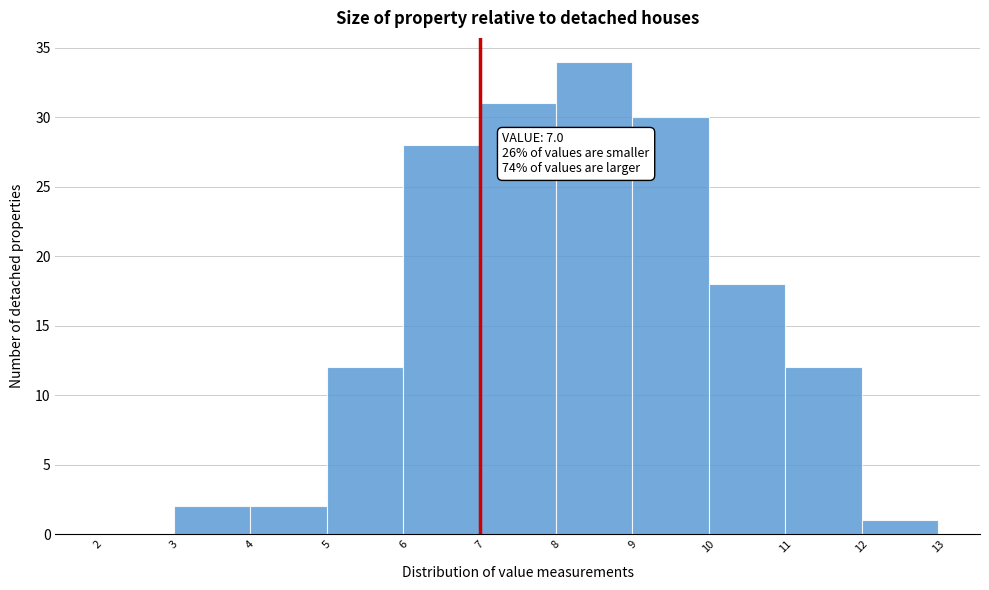

Over which range of the x-axis is the bar tallest?

8 to 9